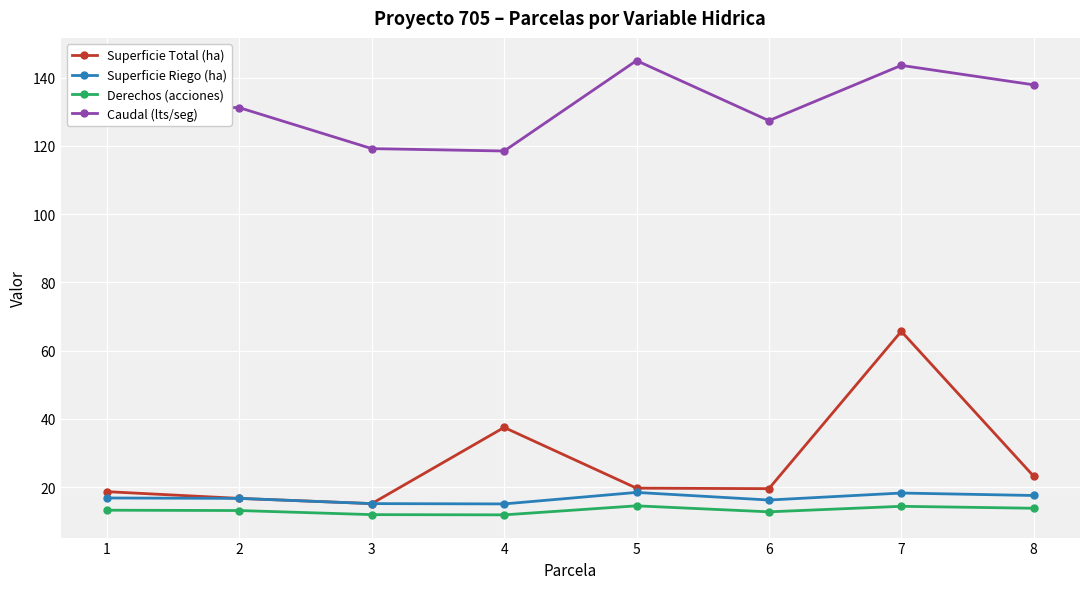

Which series has the largest total across all categories?

Caudal (lts/seg)